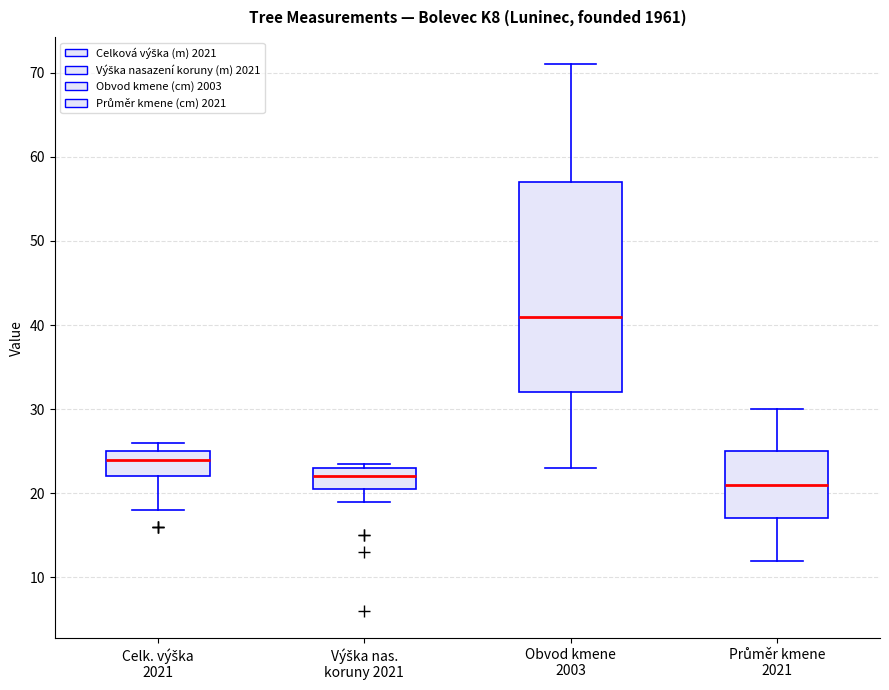

Which box is the tallest, from its lower edge to its upper edge?

Obvod kmene 2003